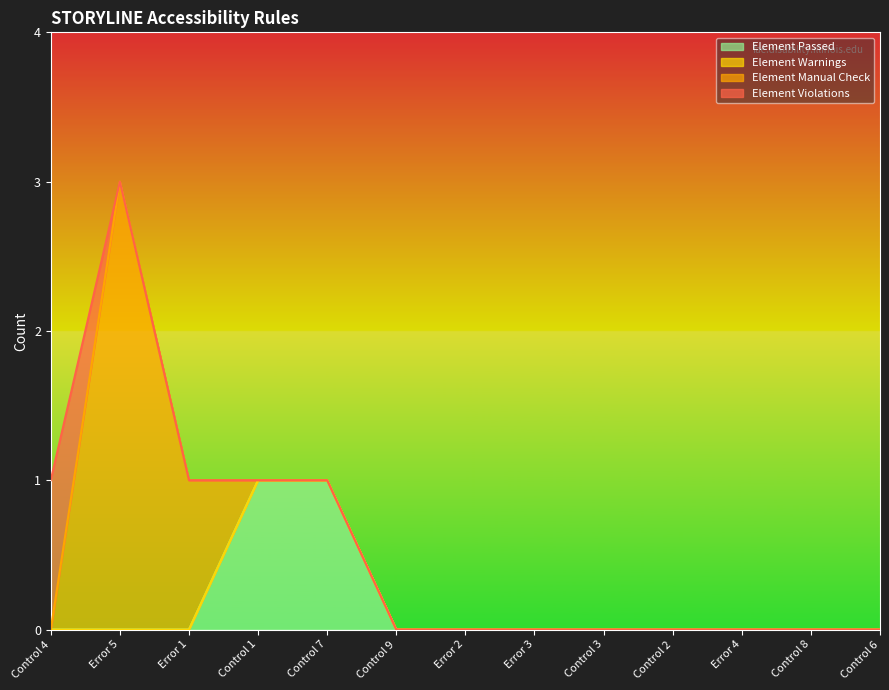

Does the chart display data point markers on the line(s)?

No